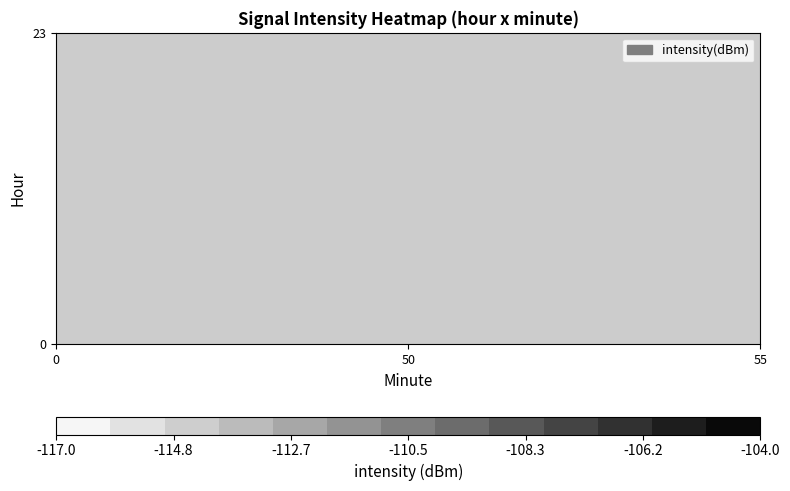

Is it true that 23 equals 0.0 at 0?

True